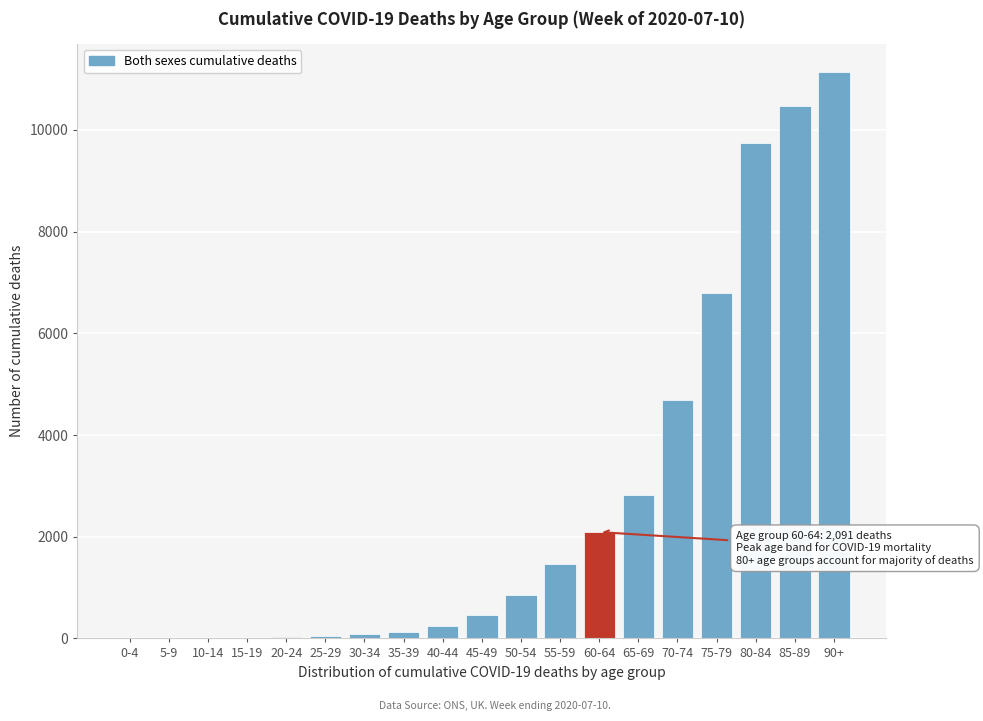

Approximately how many times larger is the value at 65-69 compared to 70-74?

0.6